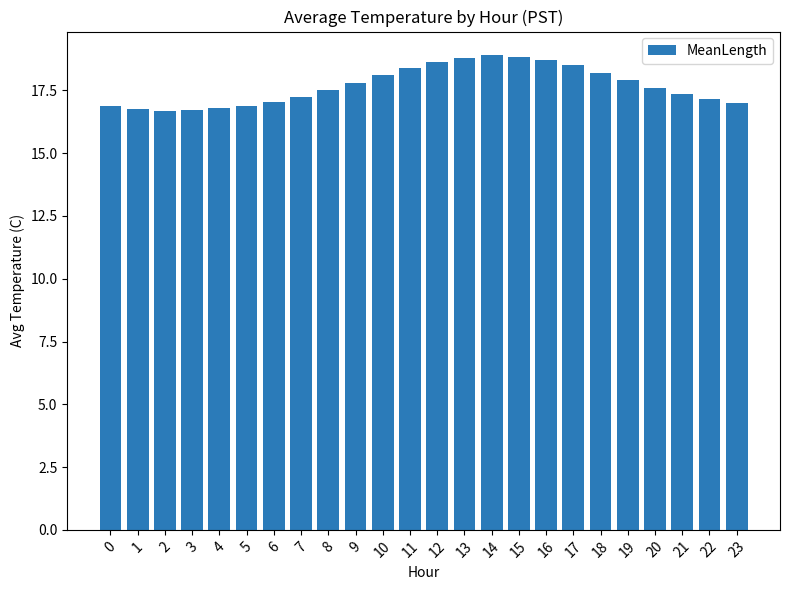

Are the bars horizontal?

No